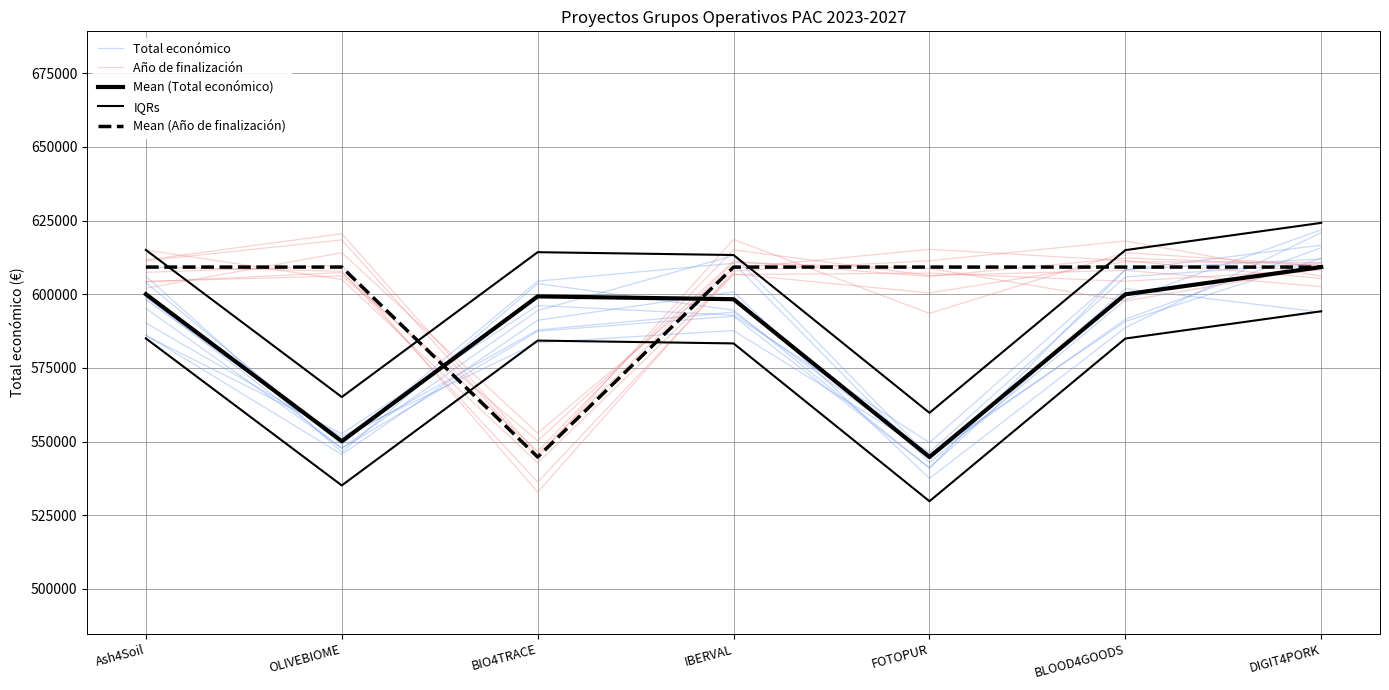

What are all the series names shown in the legend?

Total económico, Año de finalización, Mean (Total económico), IQRs, Mean (Año de finalización)